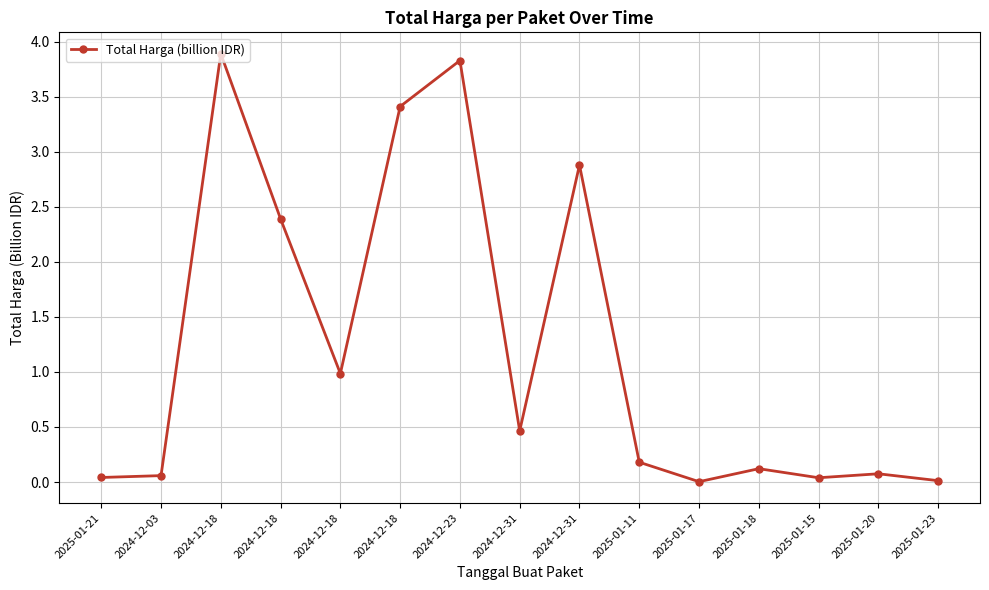

What is the label of the 15th point from the left?

2025-01-23